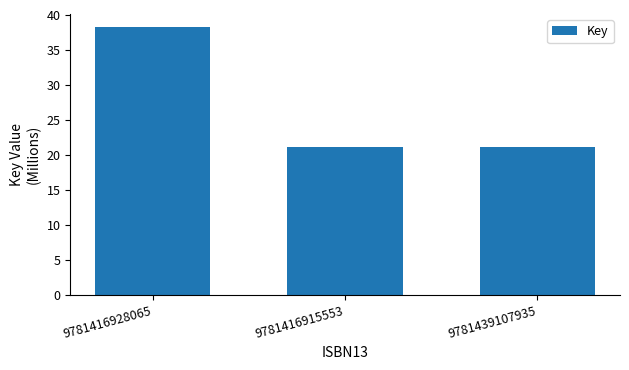

Is it true that the value at 9781416928065 is 66331772?

False